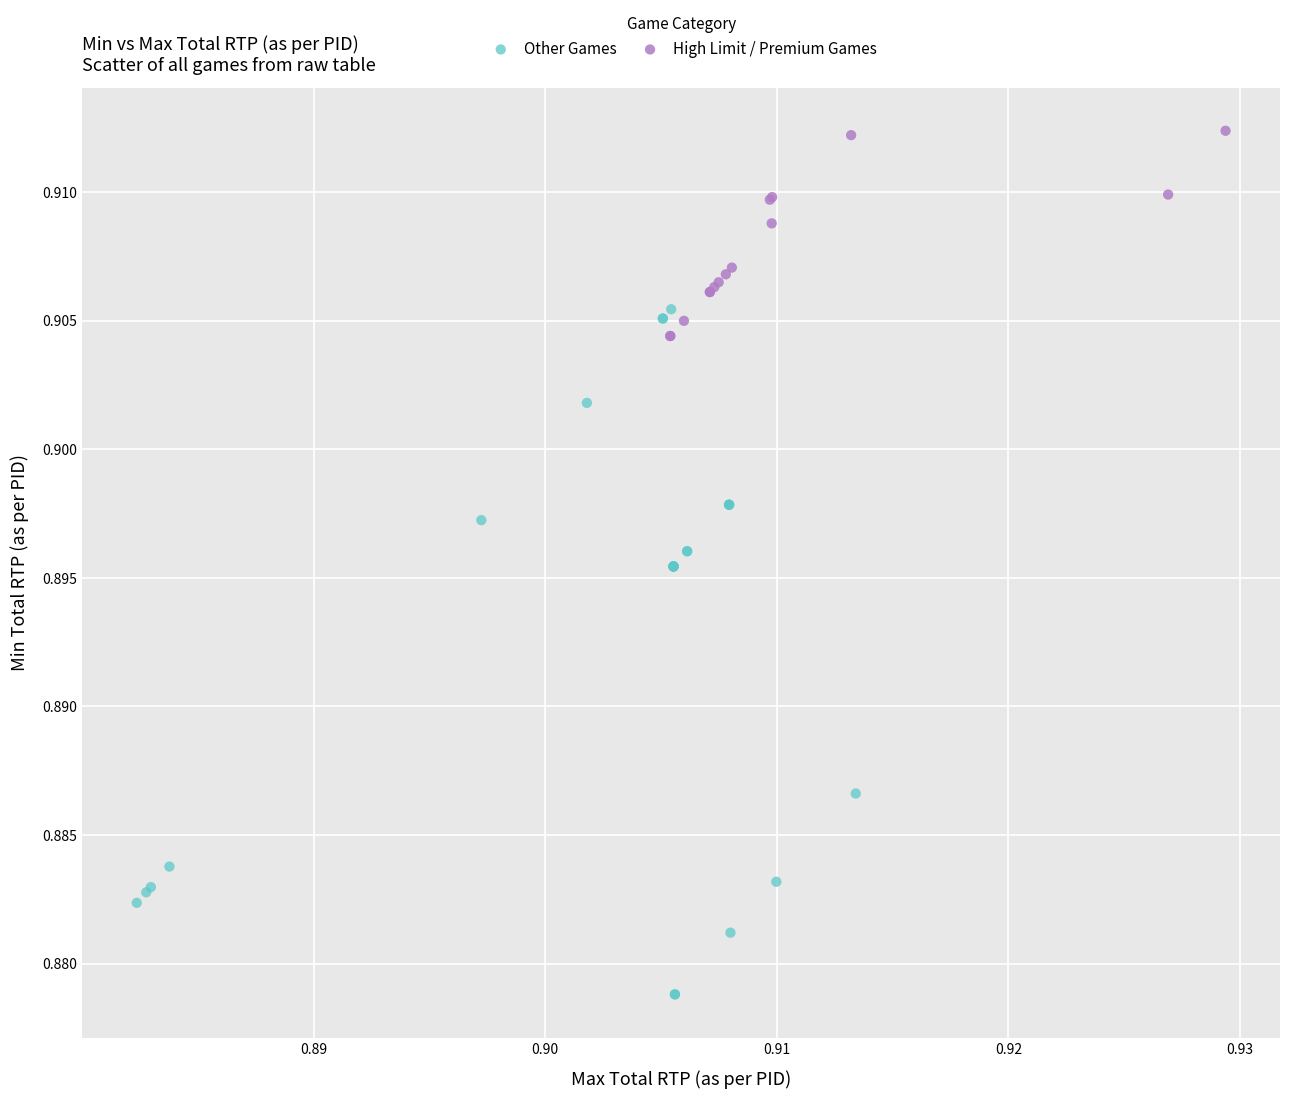

What are all the series names shown in the legend?

Other Games, High Limit / Premium Games